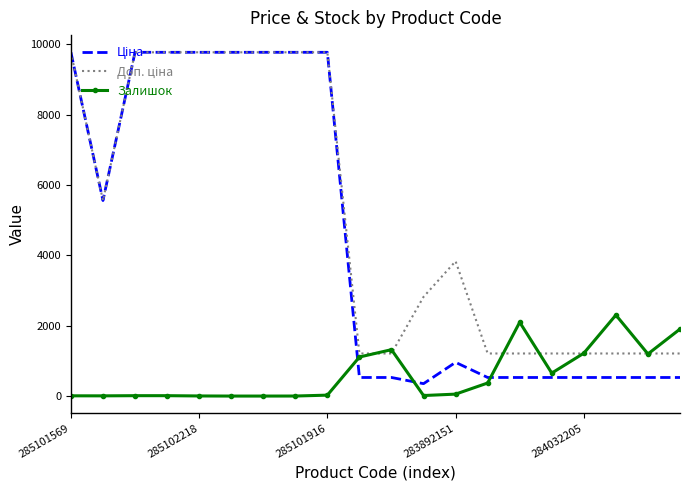

What is the maximum value shown in the chart?

9775.5